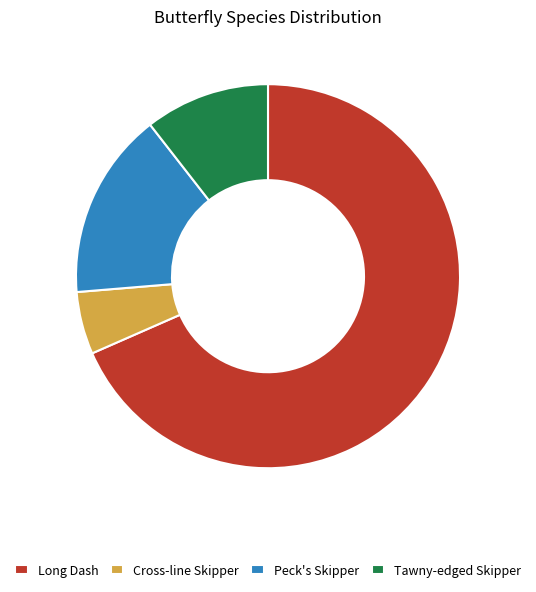

Rank the categories by value from highest to lowest.

Long Dash, Peck's Skipper, Tawny-edged Skipper, Cross-line Skipper